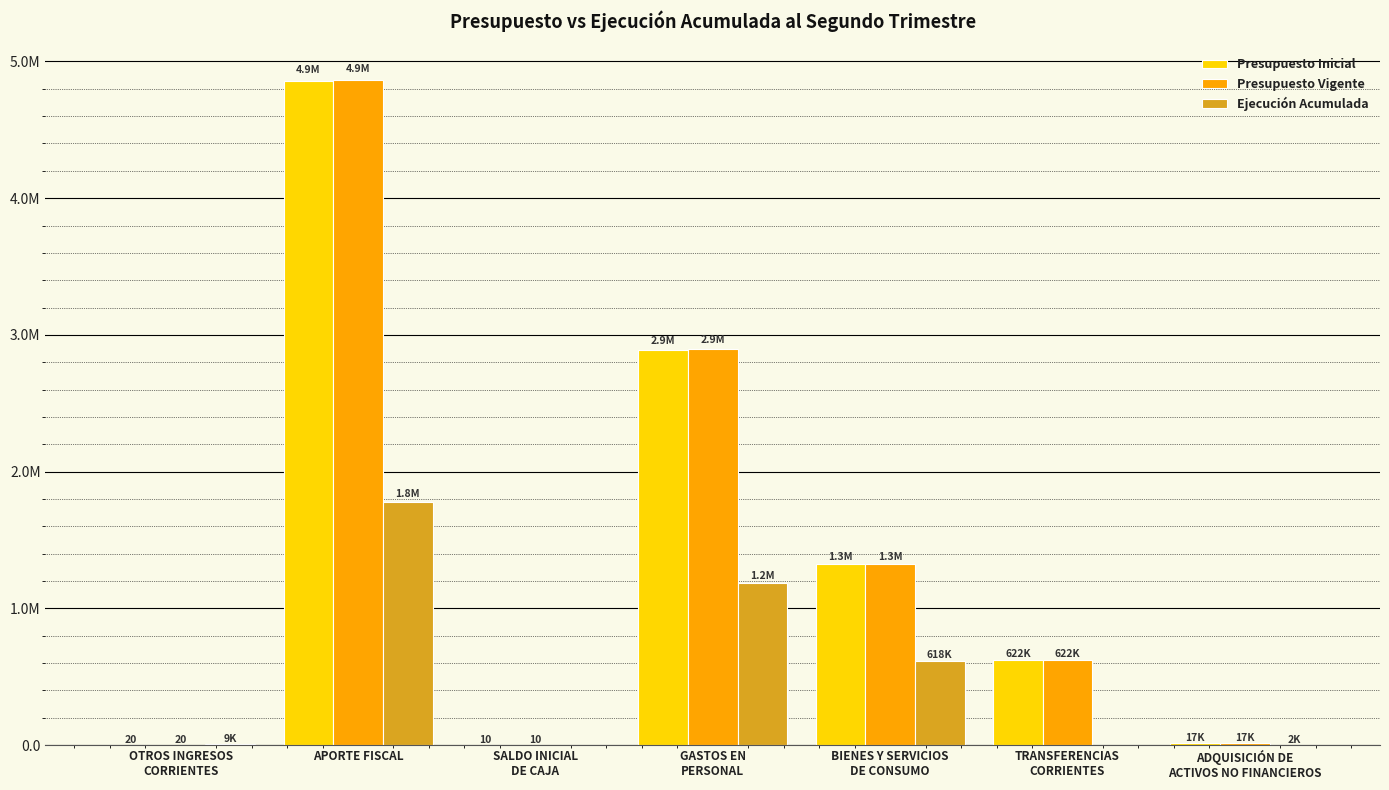

Are the bars horizontal?

No